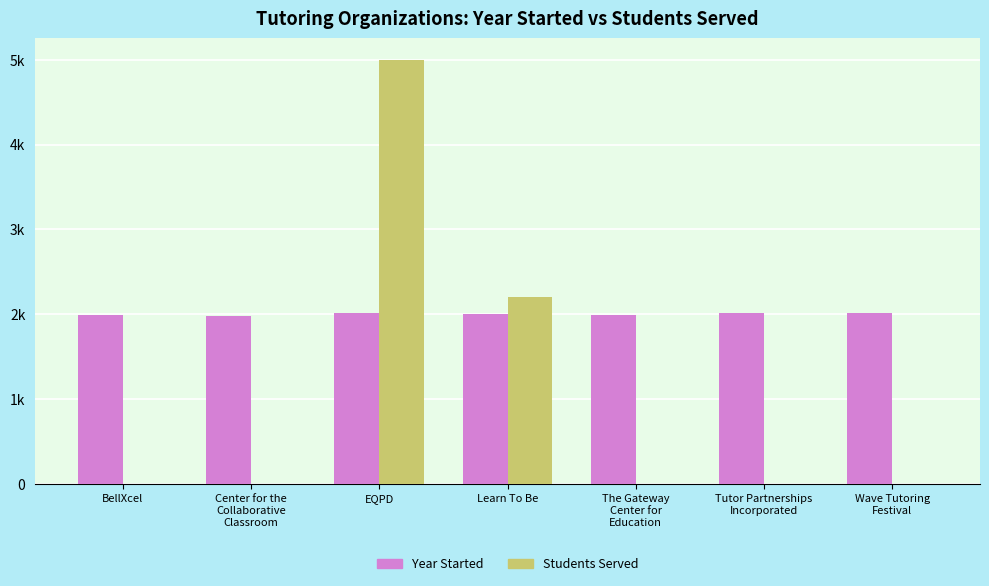

True or false: Year Started has a value of 1064 at EQPD.

False